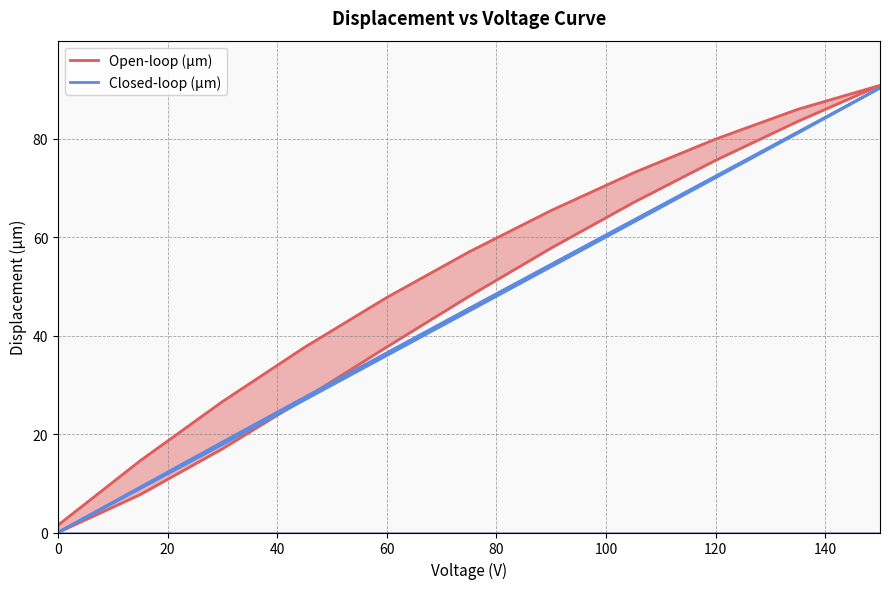

Rank the series at 20 from highest to lowest value.

Closed-loop (µm), Open-loop (µm)